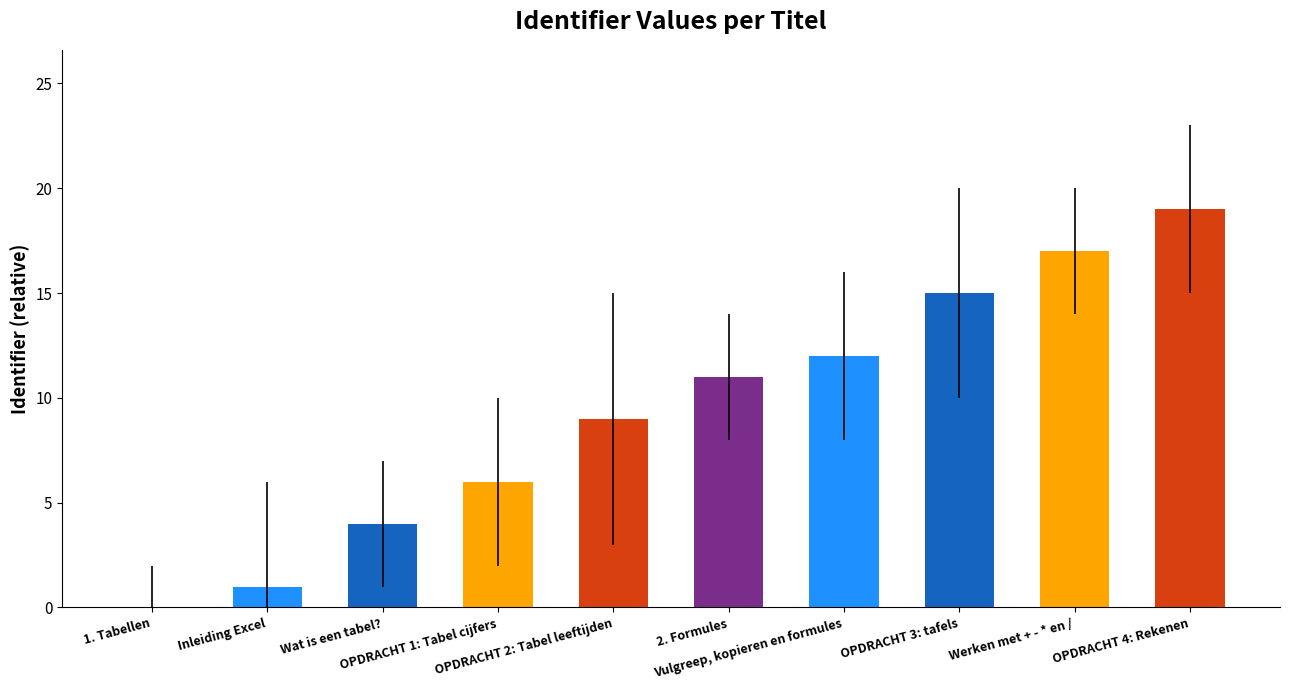

What is the greatest value displayed?

19